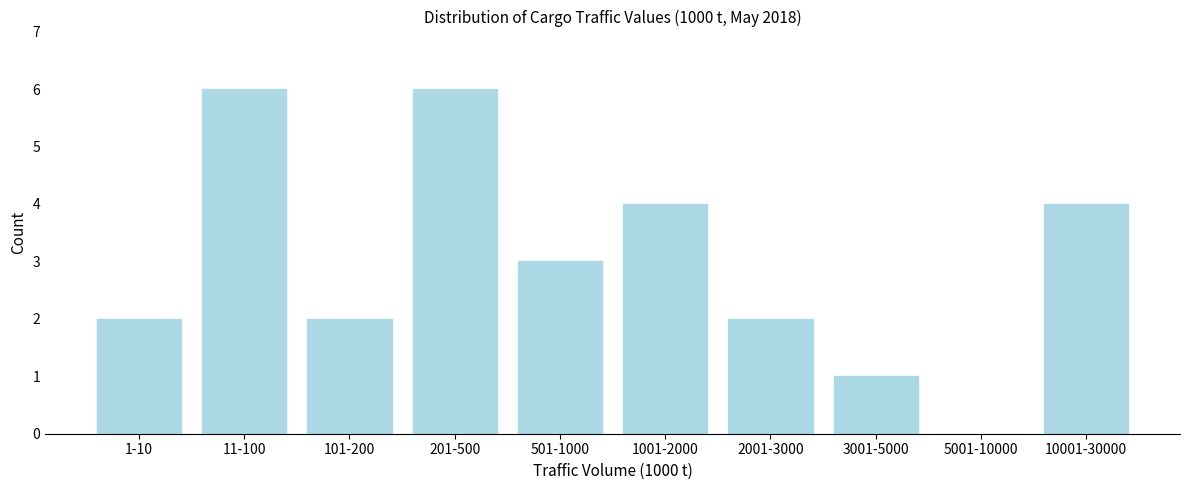

Reading right to left, extract all data points from this chart.

10001-30000=4	5001-10000=0	3001-5000=1	2001-3000=2	1001-2000=4	501-1000=3	201-500=6	101-200=2	11-100=6	1-10=2